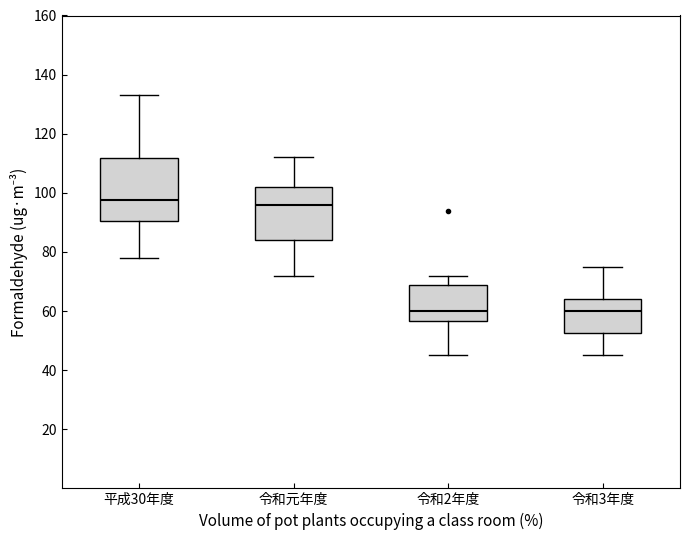

Which box is the tallest, from its lower edge to its upper edge?

平成30年度